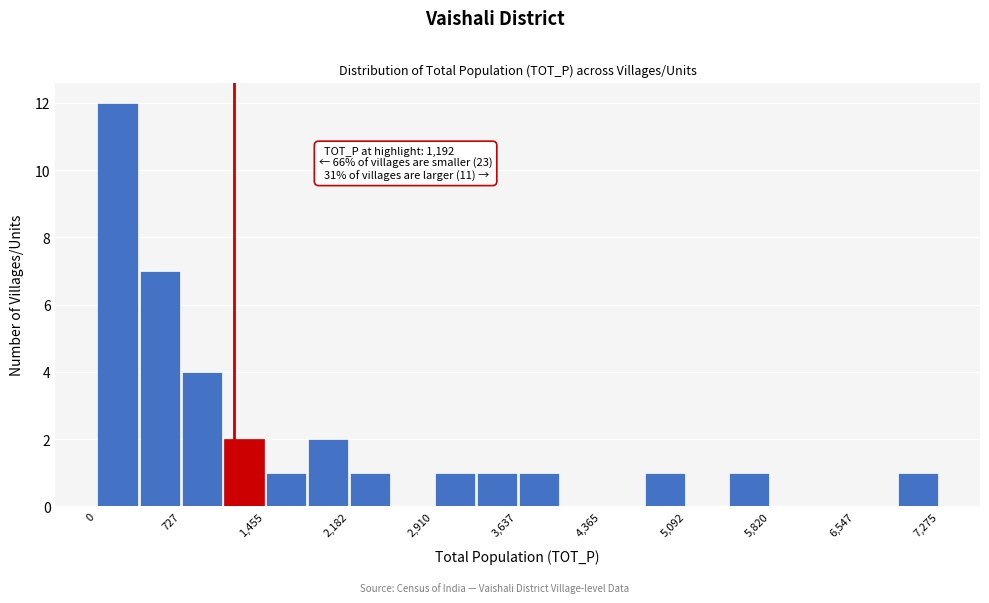

Around what value on the x-axis is the tallest bar? Give the approximate position of its centre, as read against the axis.

200